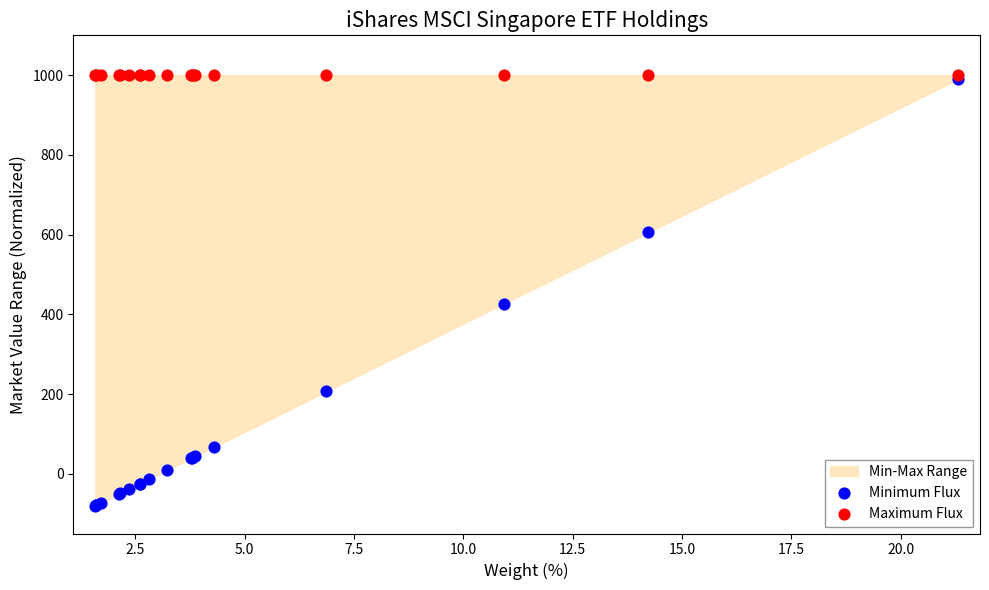

Across all series, what Y value is closest to 460?

426.8